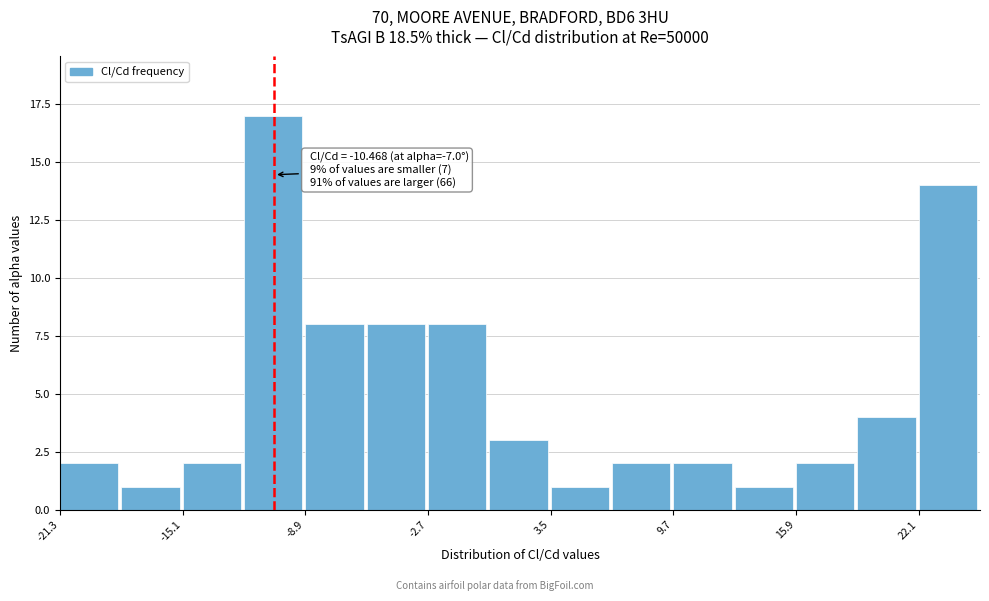

Read against the x-axis, roughly where is the centre of the tallest bar?

-11